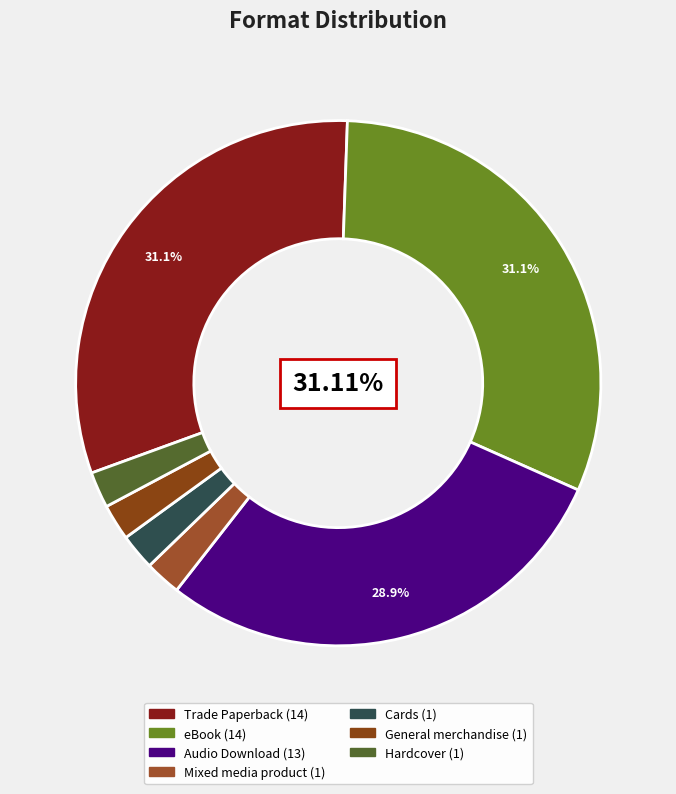

Count the number of slices in the pie.

7